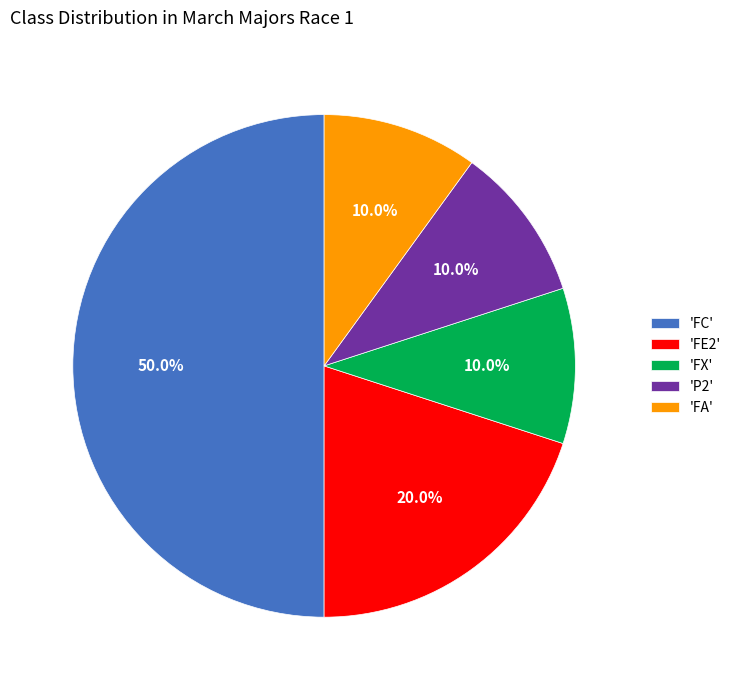

What percentage is NOT represented by 'FC'?

50.0%